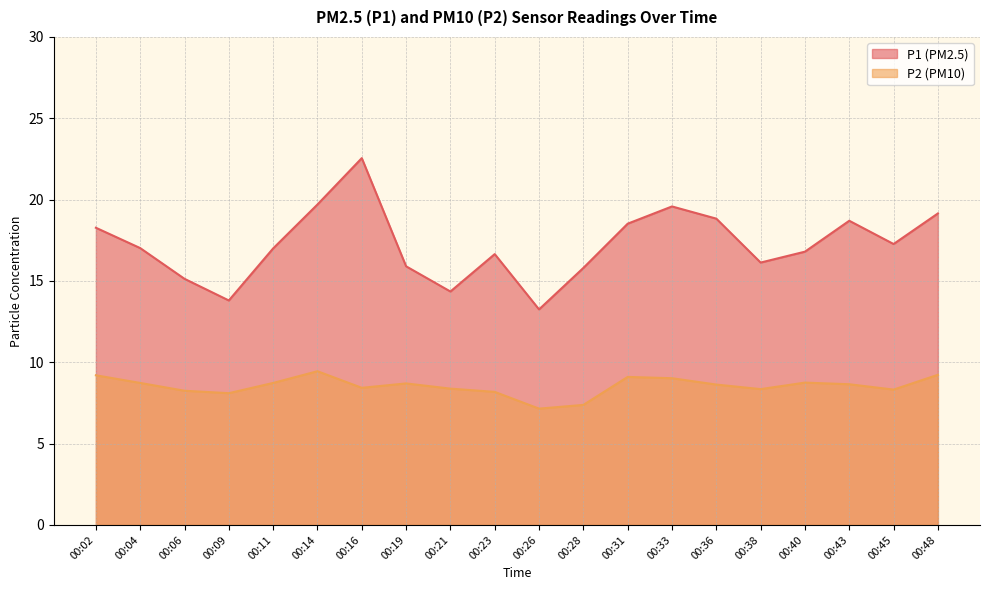

List the series in order of their overall mean, lowest first.

P2 (PM10), P1 (PM2.5)